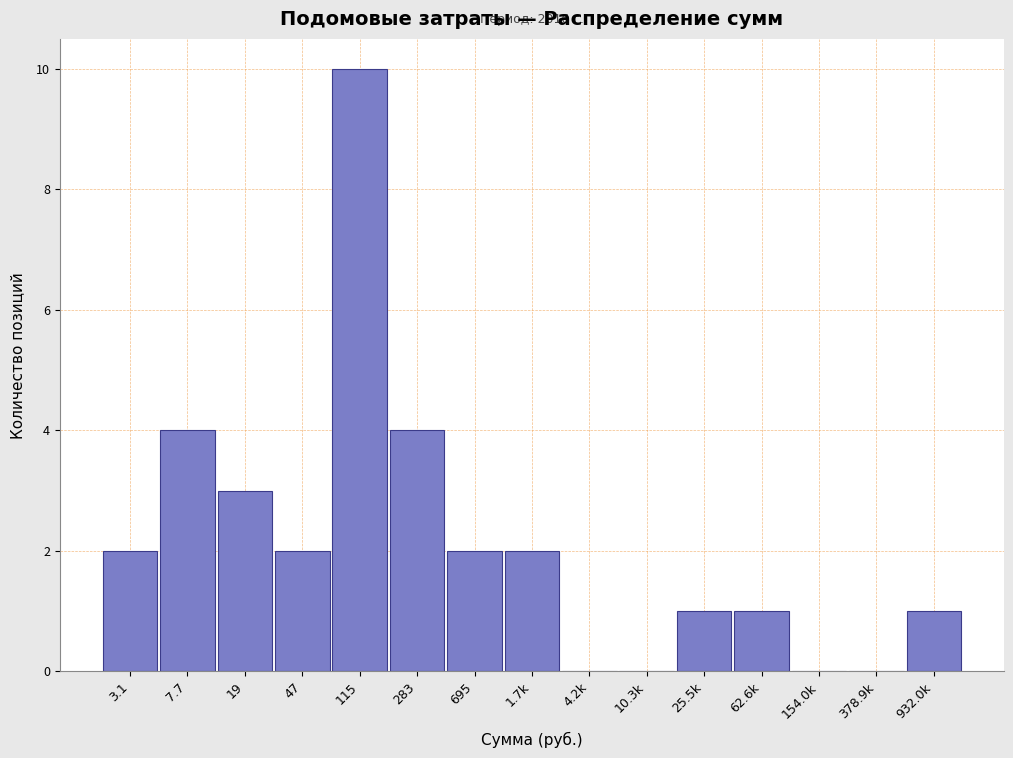

Reading left to right, extract all data points from this chart.

3.1=2	7.7=4	19=3	47=2	115=10	283=4	695=2	1.7k=2	4.2k=0	10.3k=0	25.5k=1	62.6k=1	154.0k=0	378.9k=0	932.0k=1